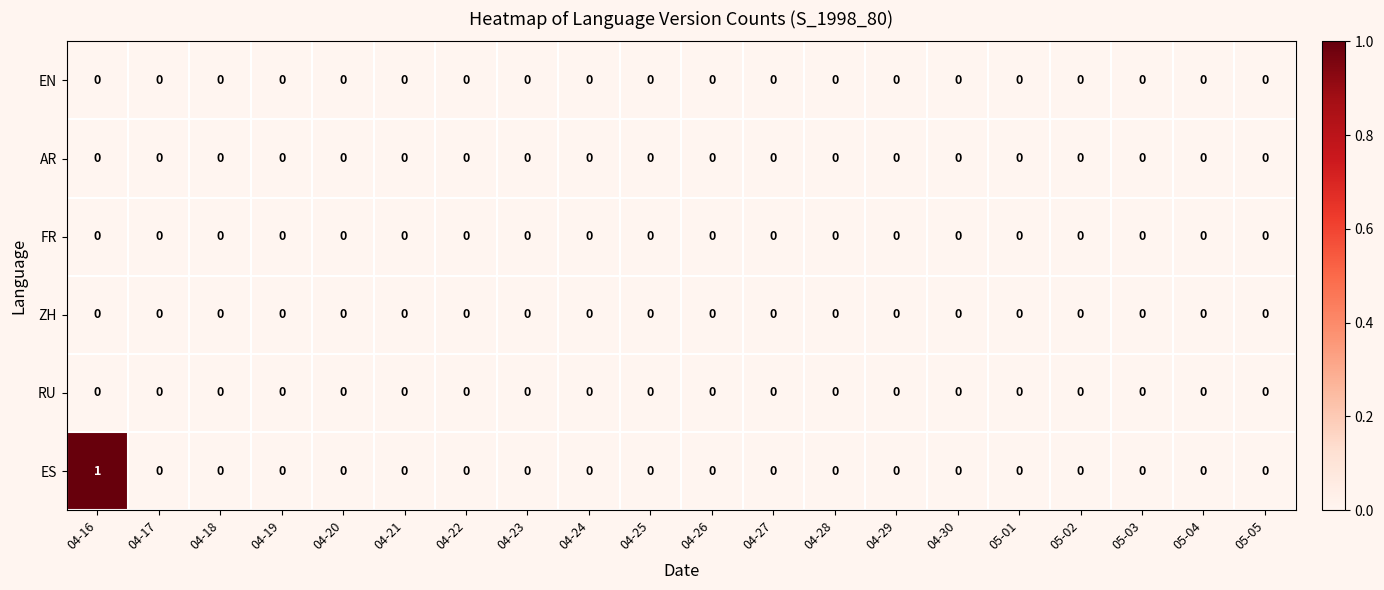

Which series has the largest range (max minus min)?

ES